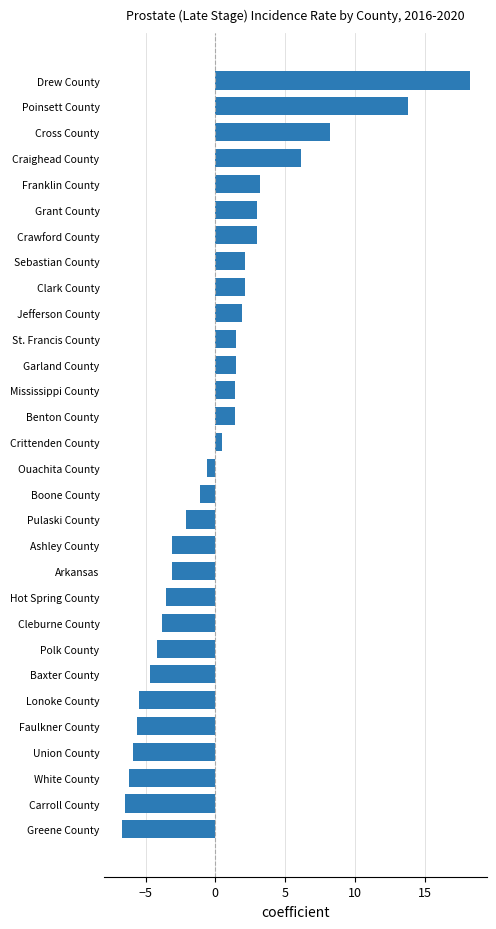

What is the label of the 19th bar from the bottom?

Garland County